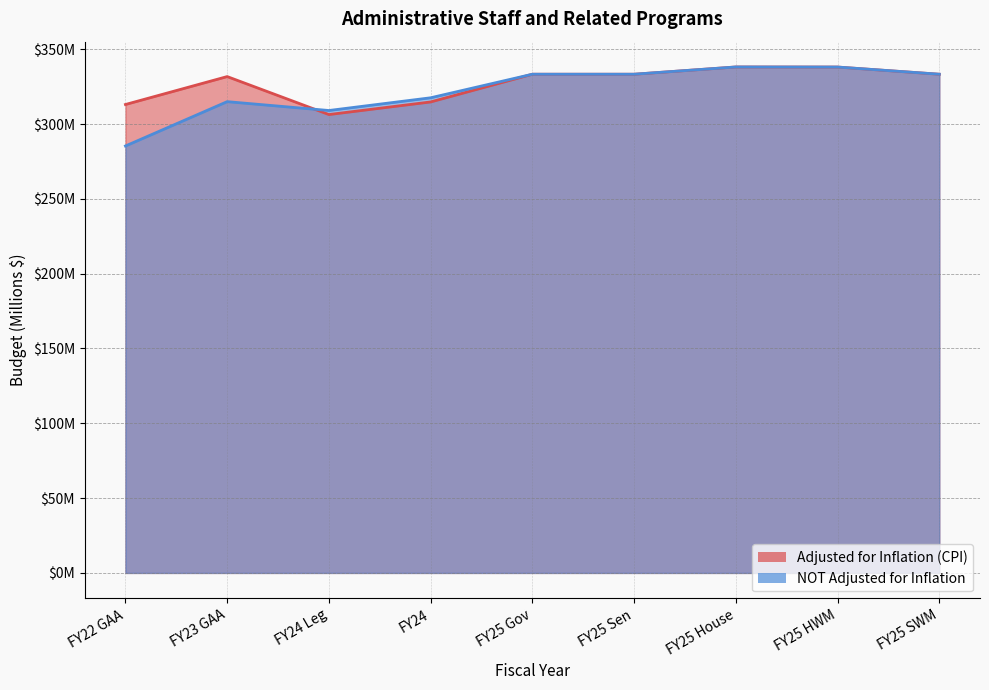

What is the label of the 7th point from the right?

FY24 Leg